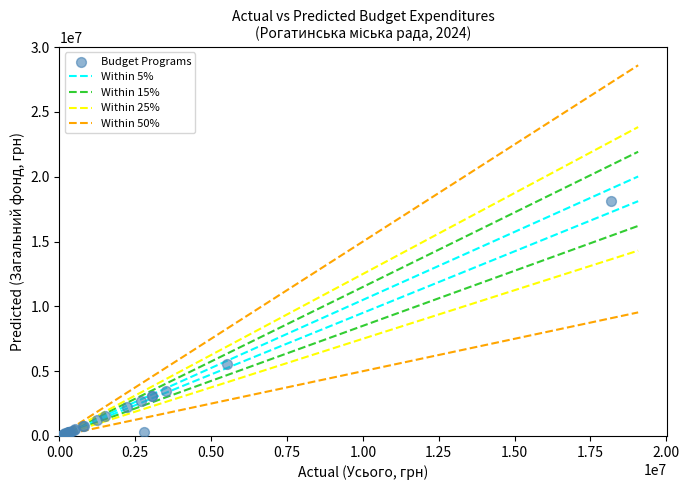

What Y value in the scatter plot is closest to 9091250?

5531982